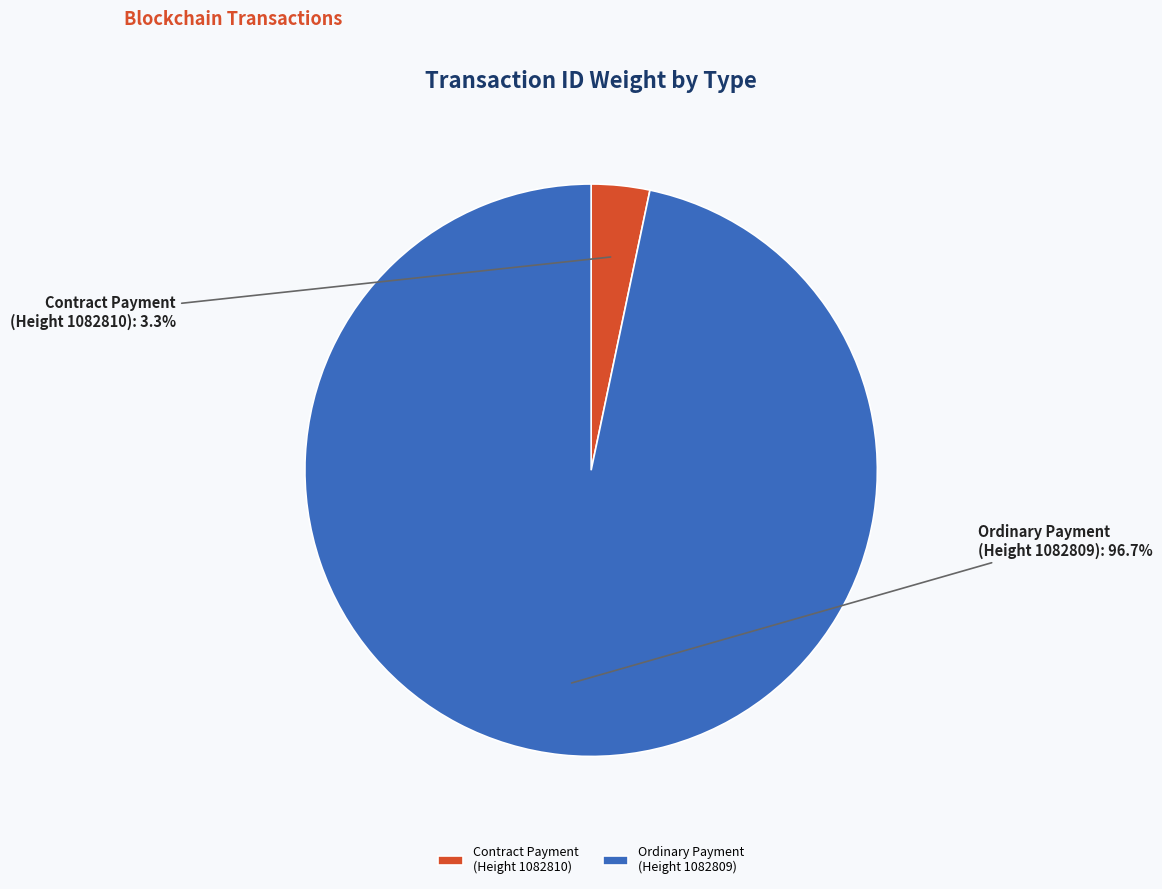

Is Ordinary Payment (Height 1082809) the majority of the pie?

Yes